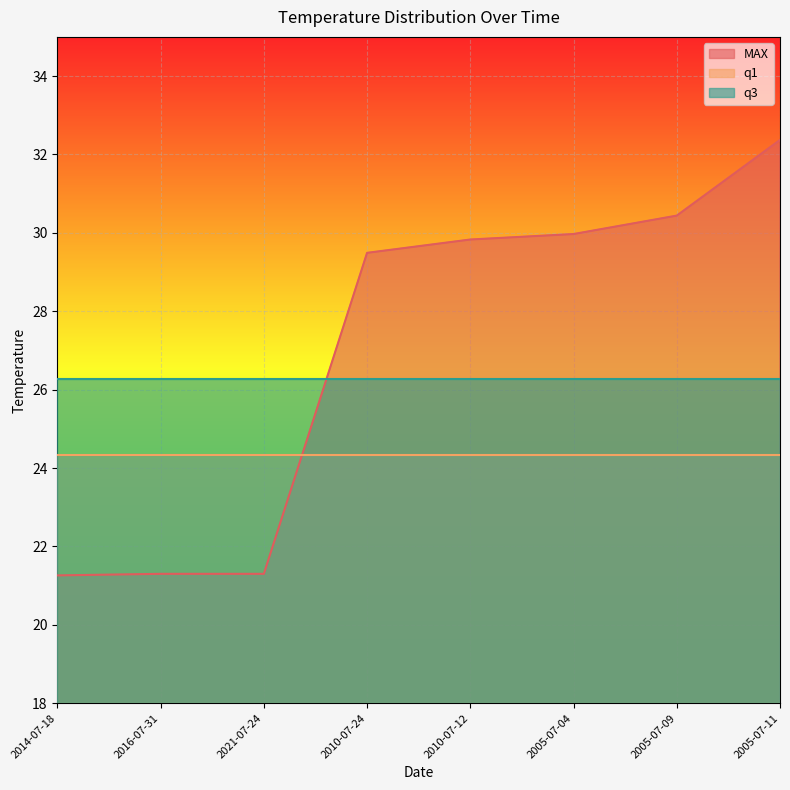

Rank the series by their average value, from lowest to highest.

q1, q3, MAX